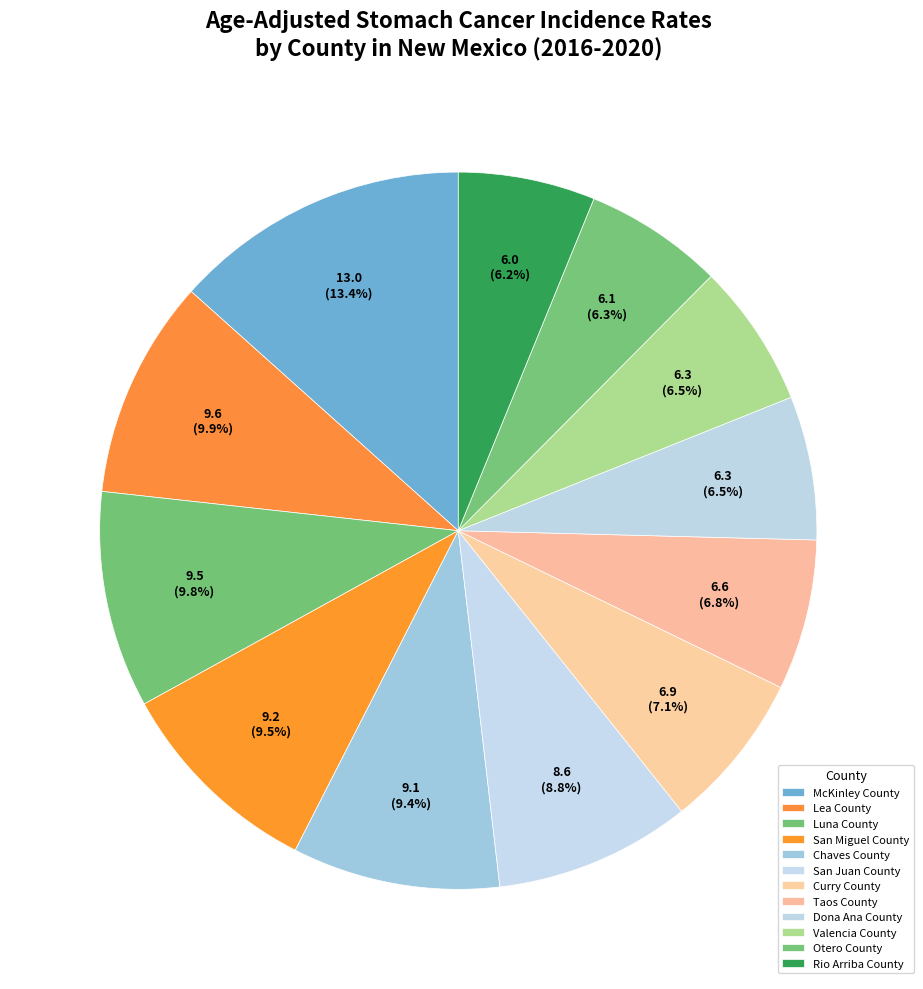

Which slice is the largest?

McKinley County